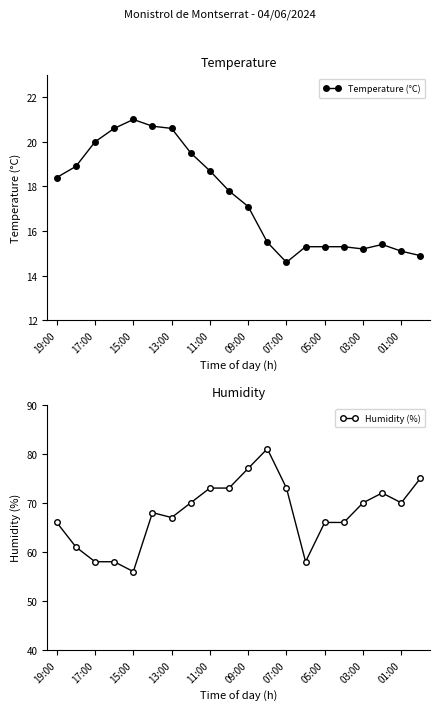

In Temperature (°C), how many points are lower than both neighbors (excluding endpoints)?

2